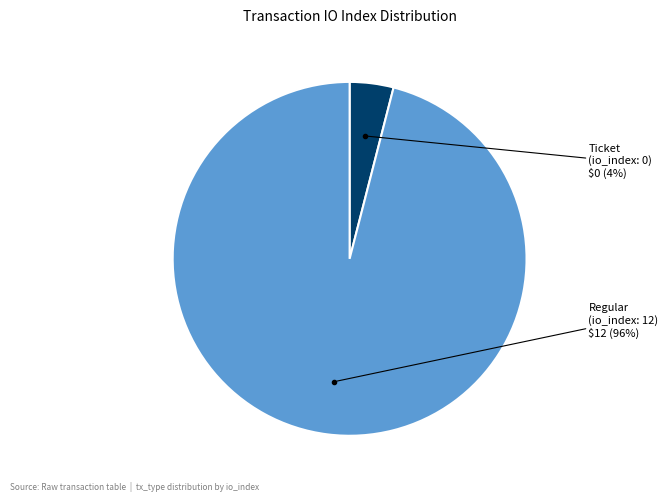

To the nearest percent, what is the difference between the largest and smallest slice percentages?

92%